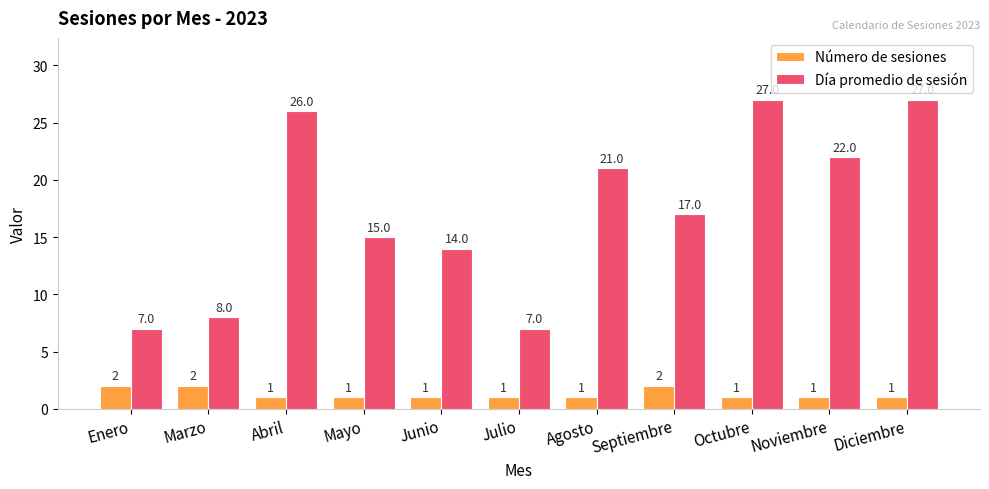

What position from the left is Agosto?

7